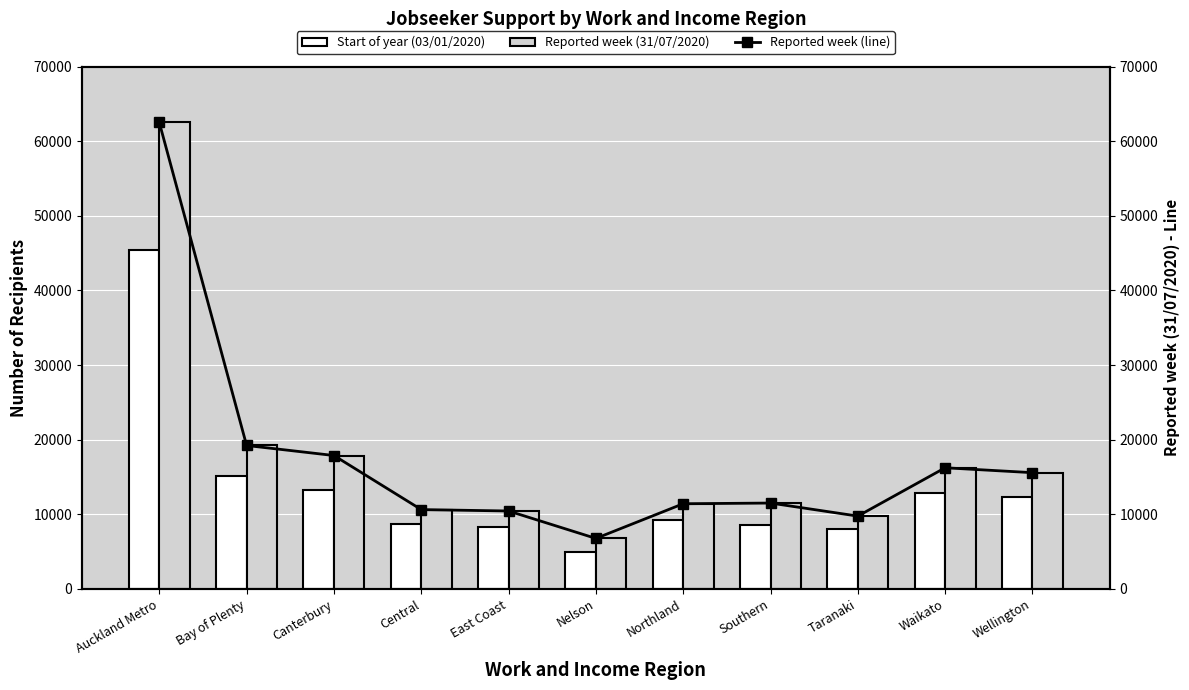

At which category is the sum across all series the highest?

Auckland Metro